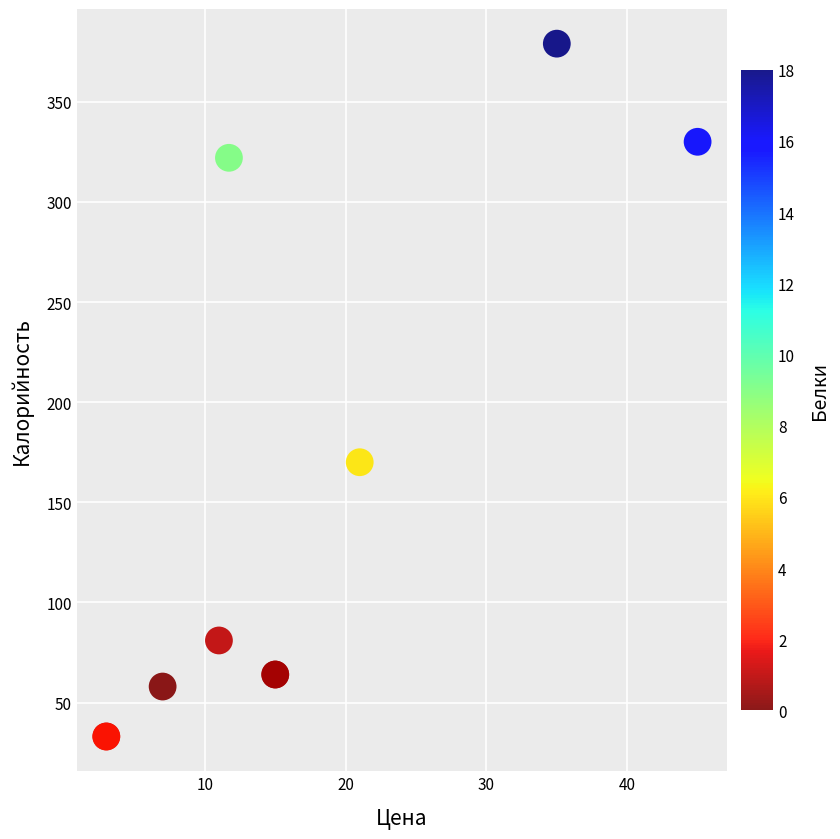

What Y value in the scatter plot is closest to 206?

170.0